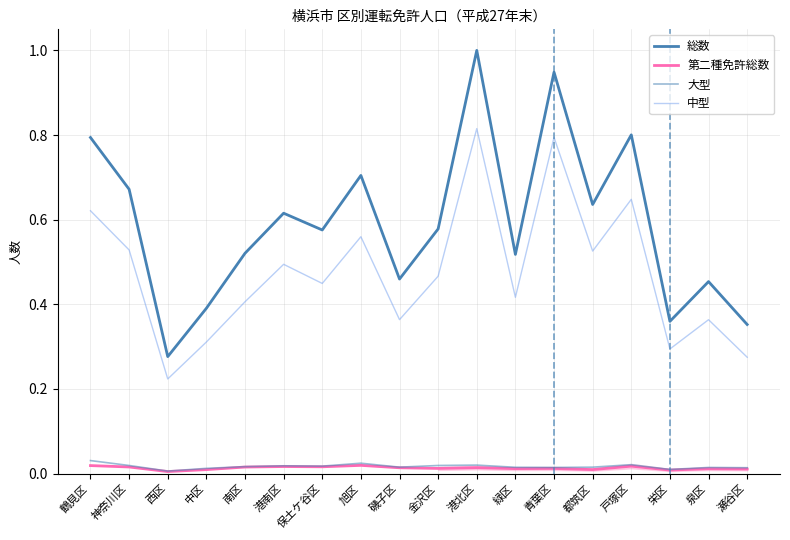

Reading left to right, extract all data points from this chart.

総数: 0.8	0.7	0.3	0.4	0.5	0.6	0.6	0.7	0.5	0.6	1.0	0.5	0.9	0.6	0.8	0.4	0.5	0.4
第二種免許総数: 0.0	0.0	0.0	0.0	0.0	0.0	0.0	0.0	0.0	0.0	0.0	0.0	0.0	0.0	0.0	0.0	0.0	0.0
大型: 0.0	0.0	0.0	0.0	0.0	0.0	0.0	0.0	0.0	0.0	0.0	0.0	0.0	0.0	0.0	0.0	0.0	0.0
中型: 0.6	0.5	0.2	0.3	0.4	0.5	0.4	0.6	0.4	0.5	0.8	0.4	0.8	0.5	0.6	0.3	0.4	0.3